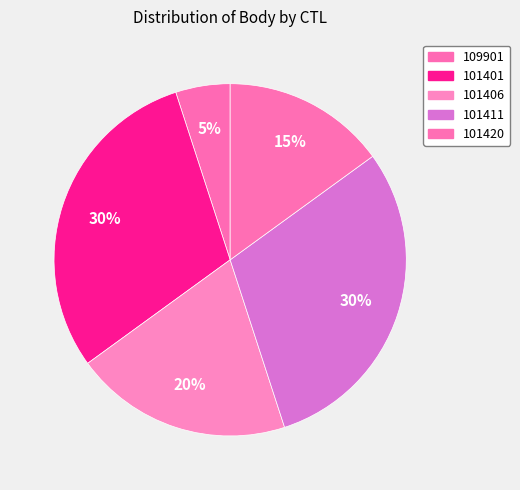

How many segments does this pie chart have?

5